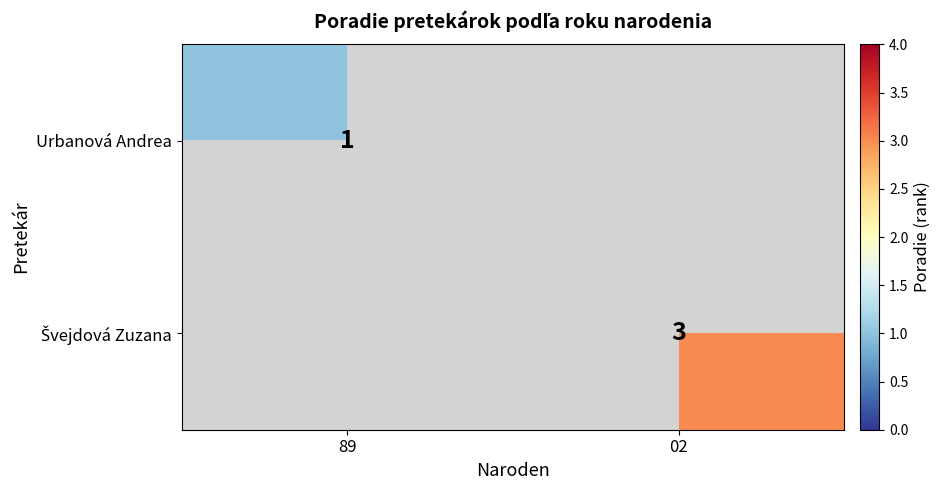

At how many categories does at least one series exceed 2?

1